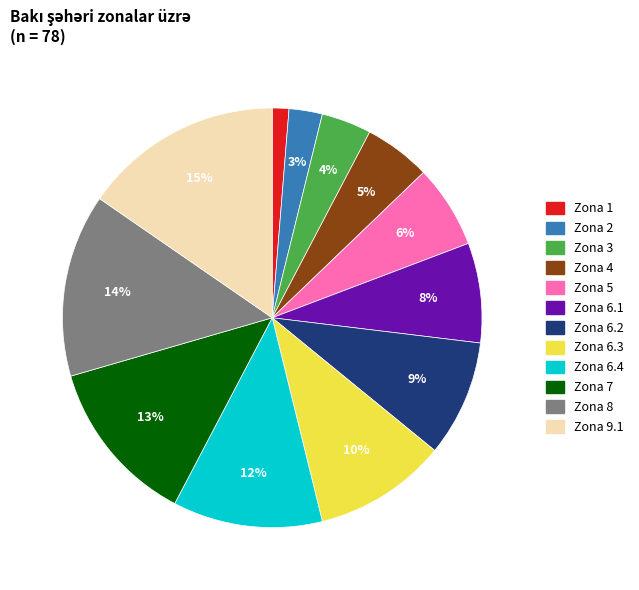

How many slices are in this pie chart?

12